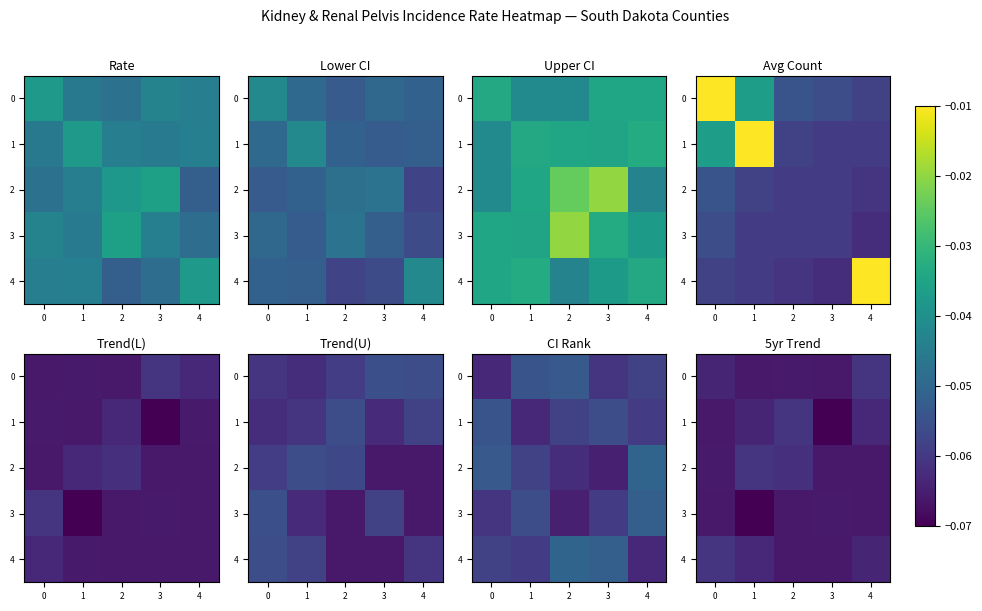

How many data points does each series have?

5